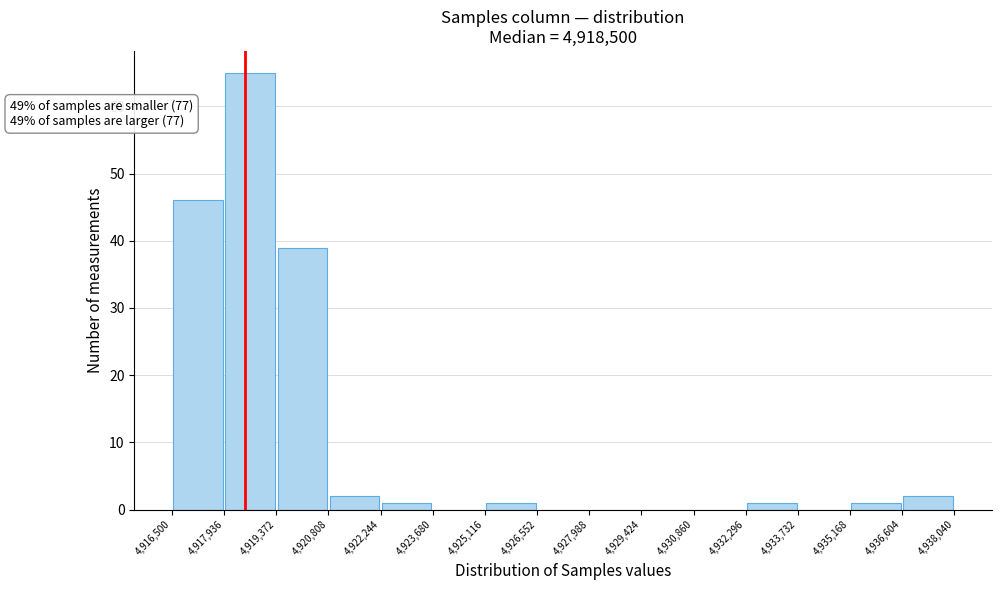

Which range on the x-axis has the tallest bar?

4,917,936 to 4,919,372